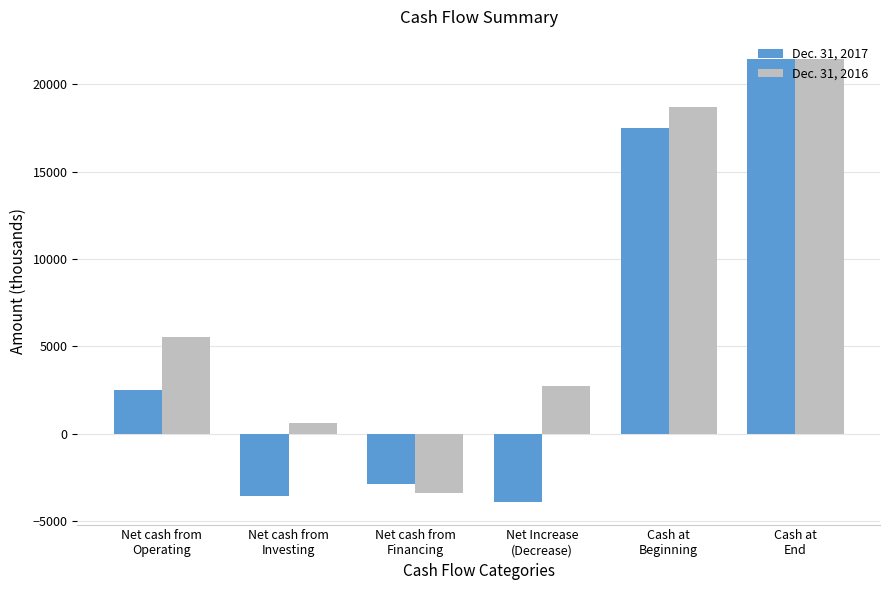

What position from the right is Net cash from
Investing?

5